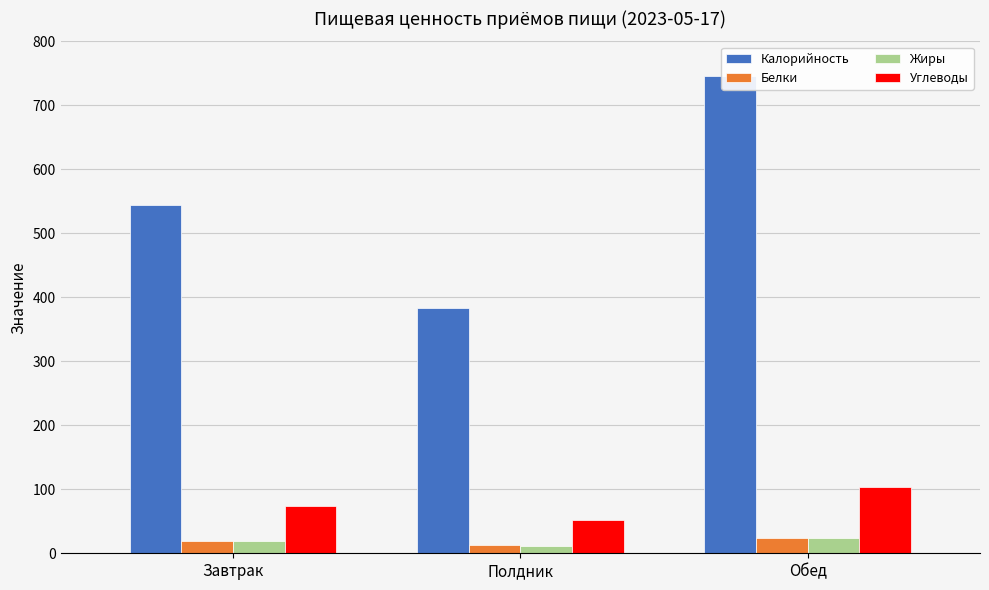

How many groups of bars are there?

3